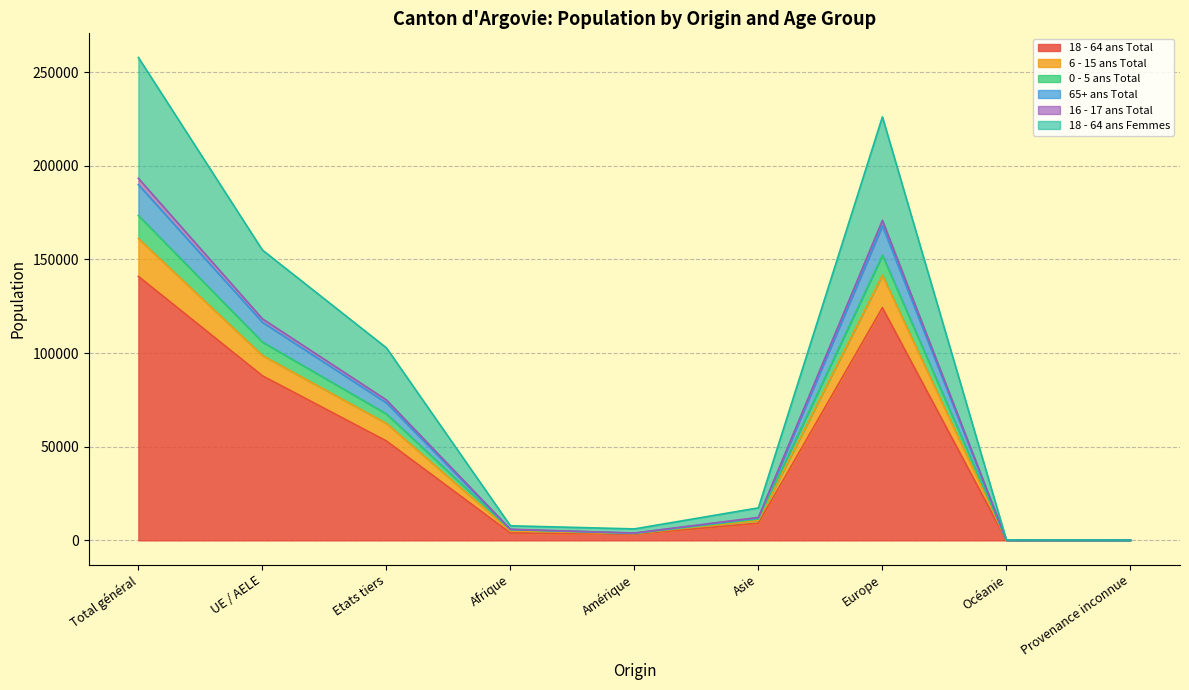

True or false: 18 - 64 ans Total has a value of 124224 at Europe.

True